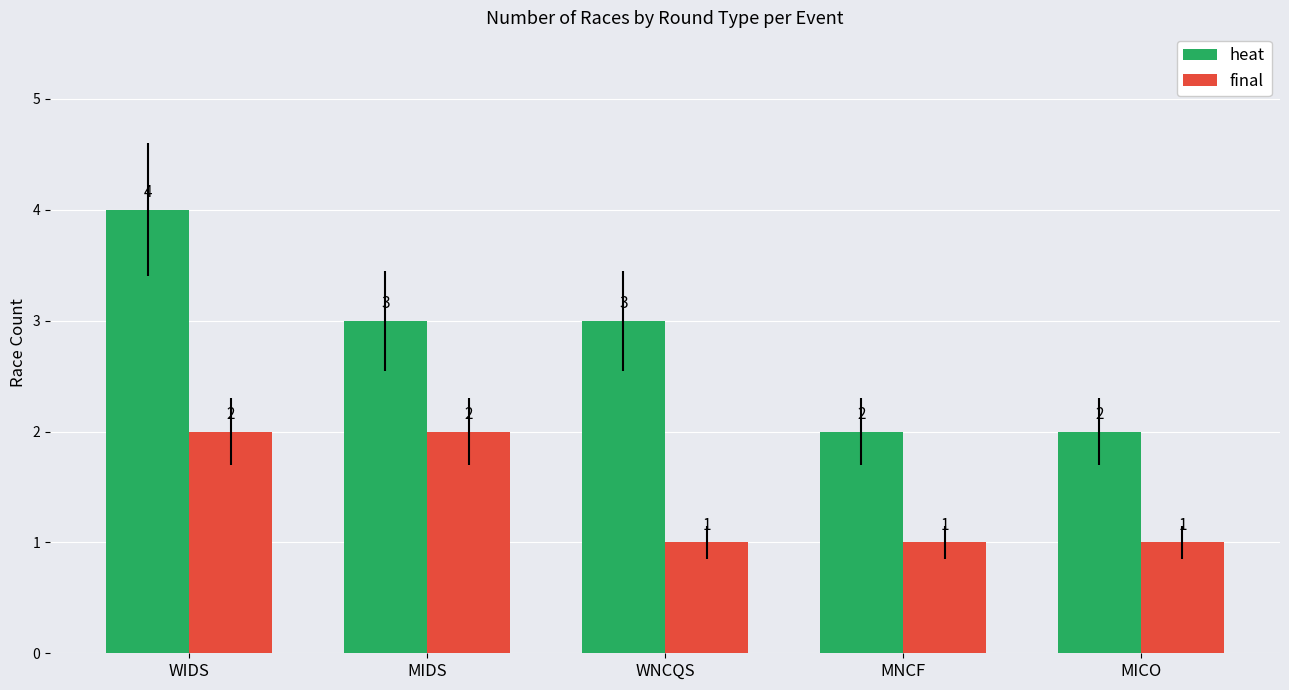

Which series has the largest total across all categories?

heat